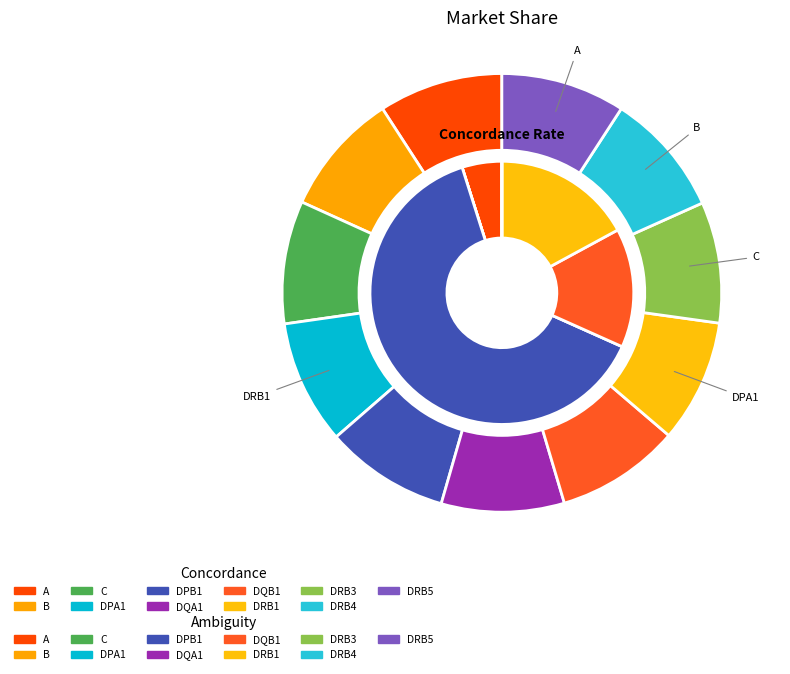

Rank the categories by value from highest to lowest.

A, DPA1, DPB1, DQB1, DRB4, DRB5, B, C, DRB1, DQA1, DRB3